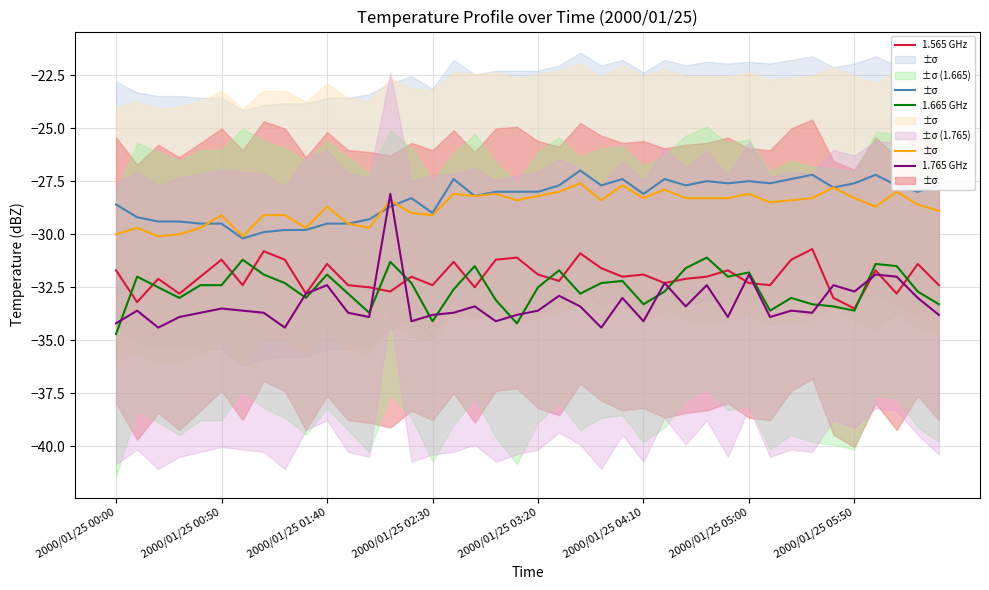

The 1.565 GHz series shows -31.7 at 36. True or false?

True